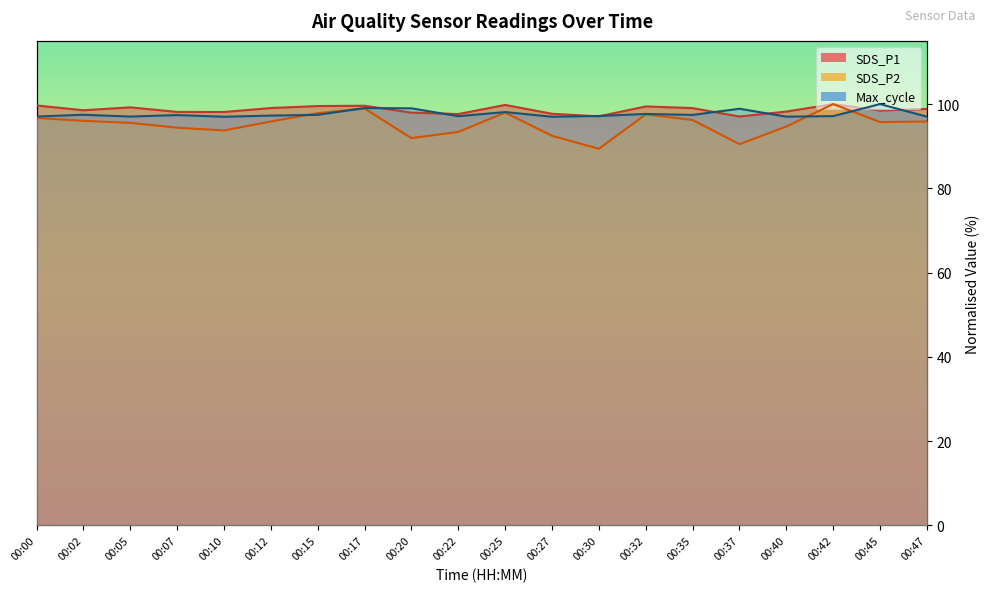

How many interior local valleys does the SDS_P1 series have?

6